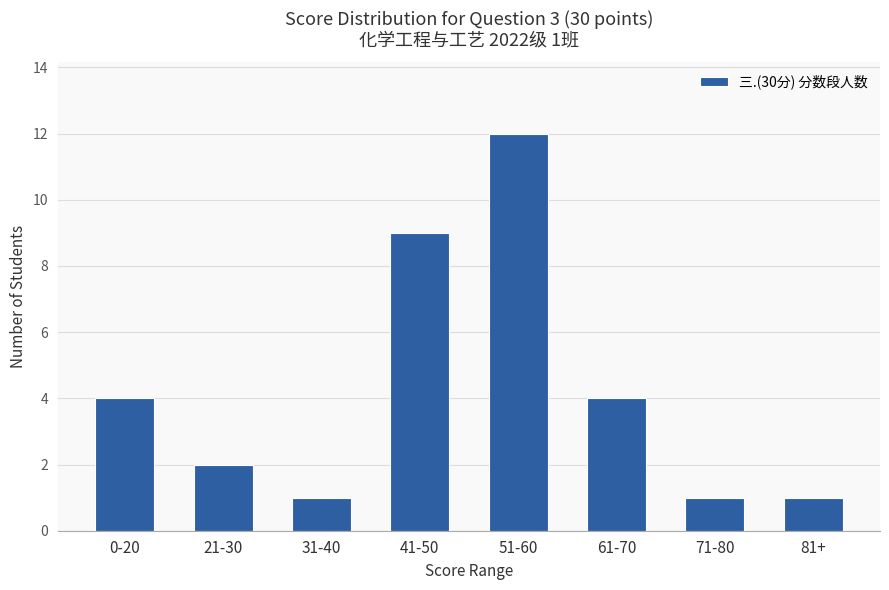

Approximately how many times larger is the value at 0-20 compared to 31-40?

4.0